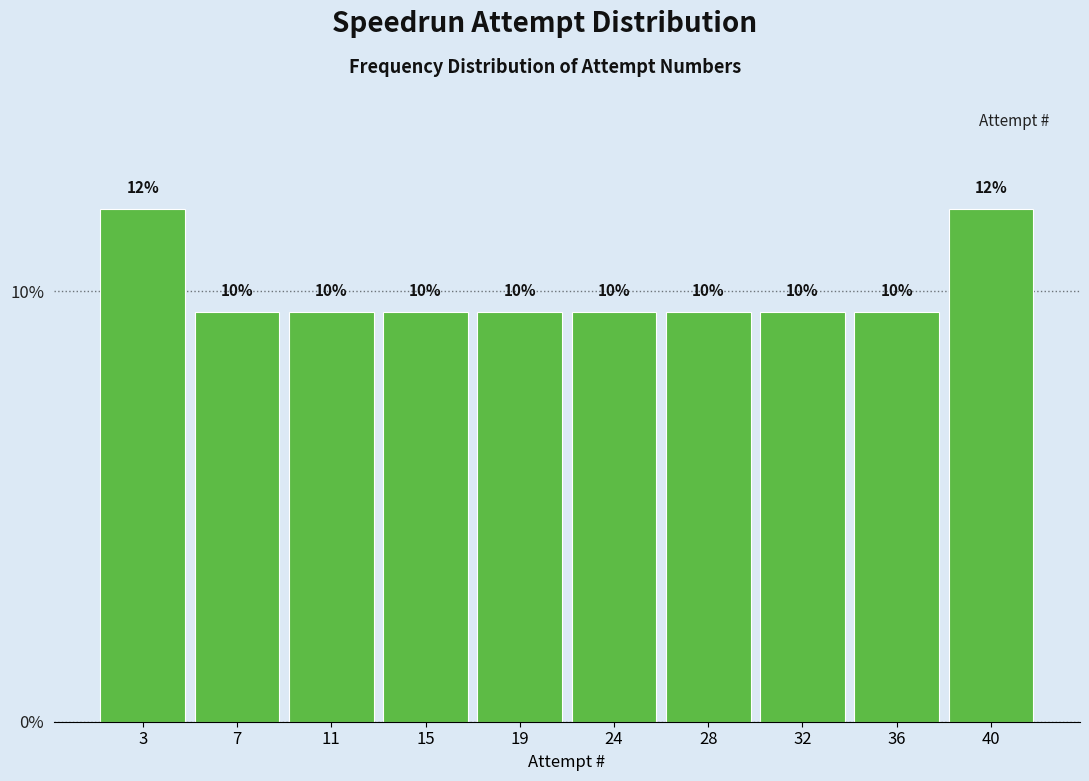

Are the bars horizontal?

No